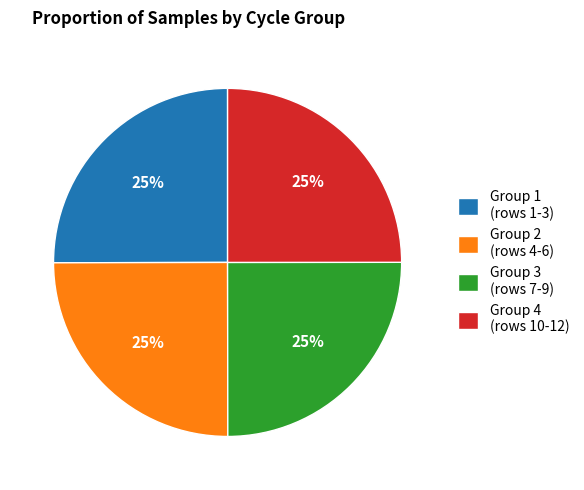

To the nearest percent, what portion does Group 4 (rows 10-12) represent?

25%